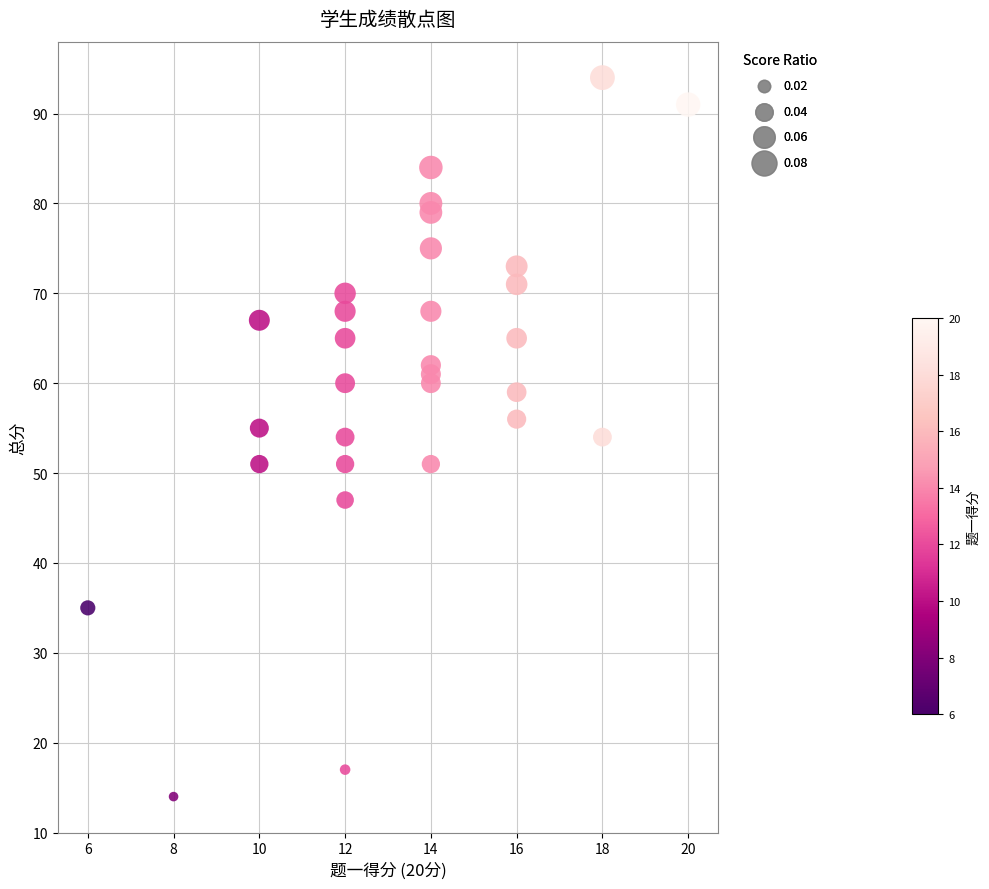

What is the range of X values (max minus min)?

14